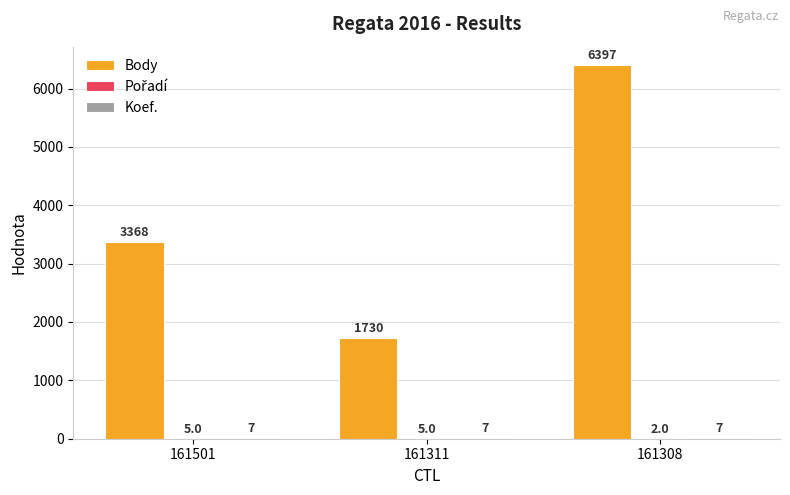

At which category is the sum across all series the highest?

161308